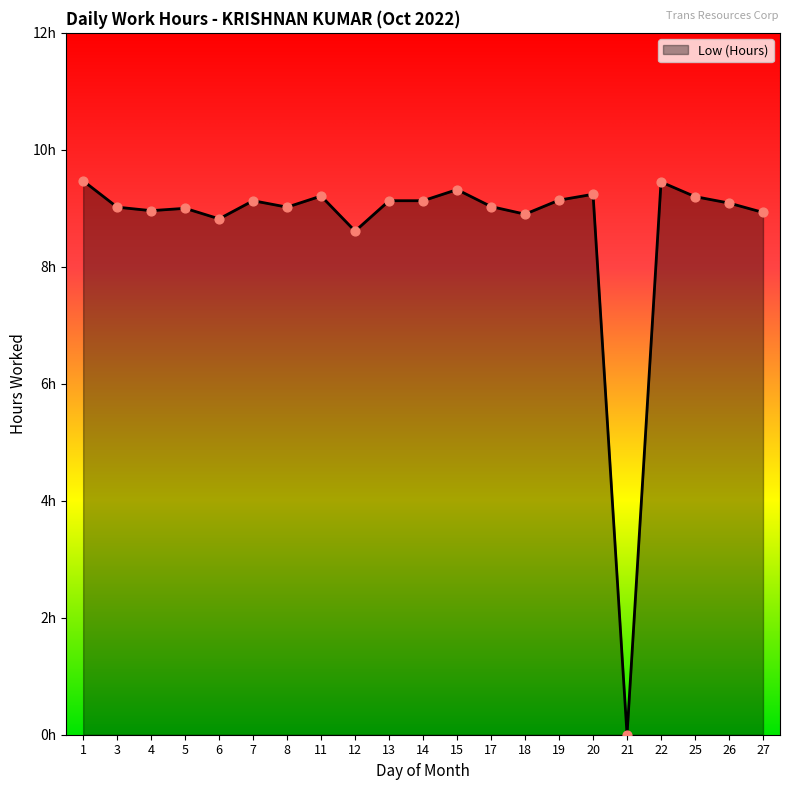

Does the chart have visible grid lines?

No